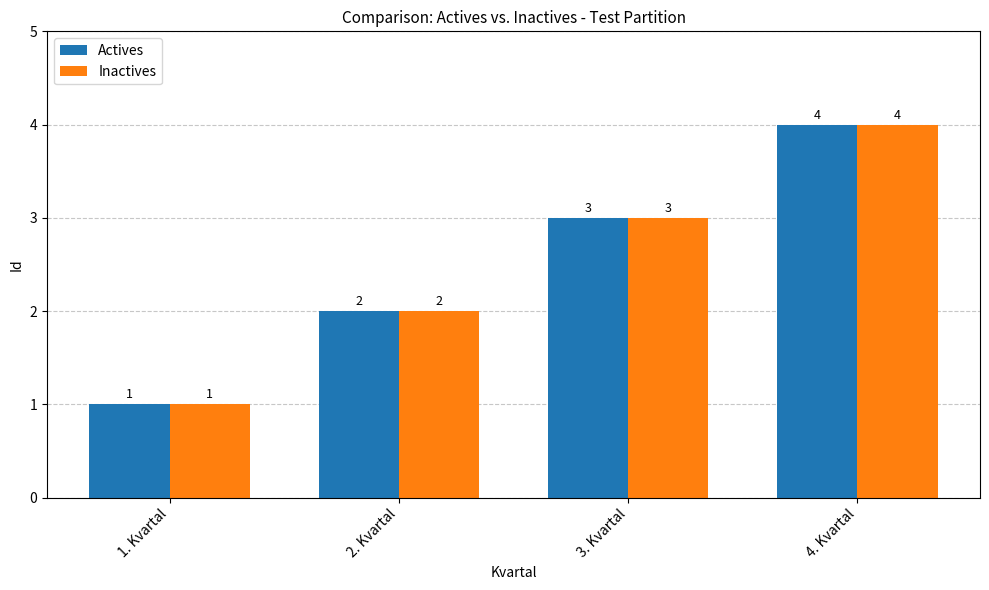

What is the sum of all Actives values?

10